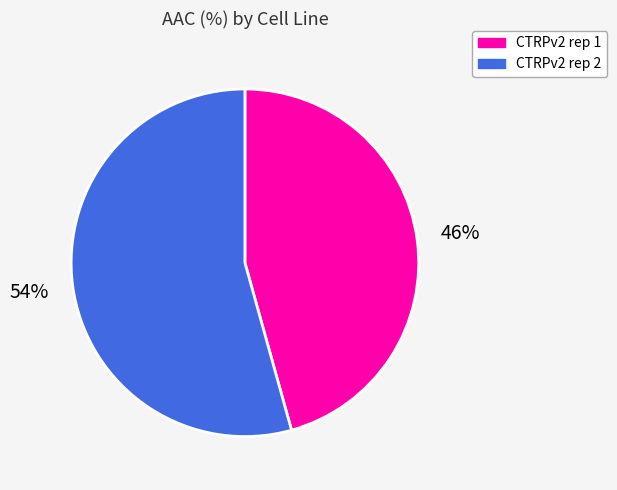

Do CTRPv2 rep 1 and CTRPv2 rep 2 together represent more than half of the pie?

Yes